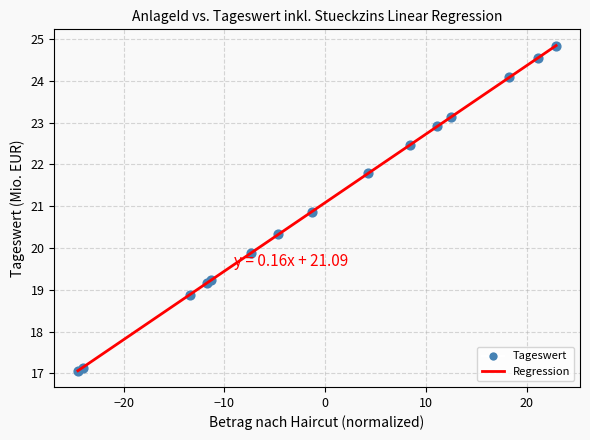

What Y value in the scatter plot is closest to 20?

19.9